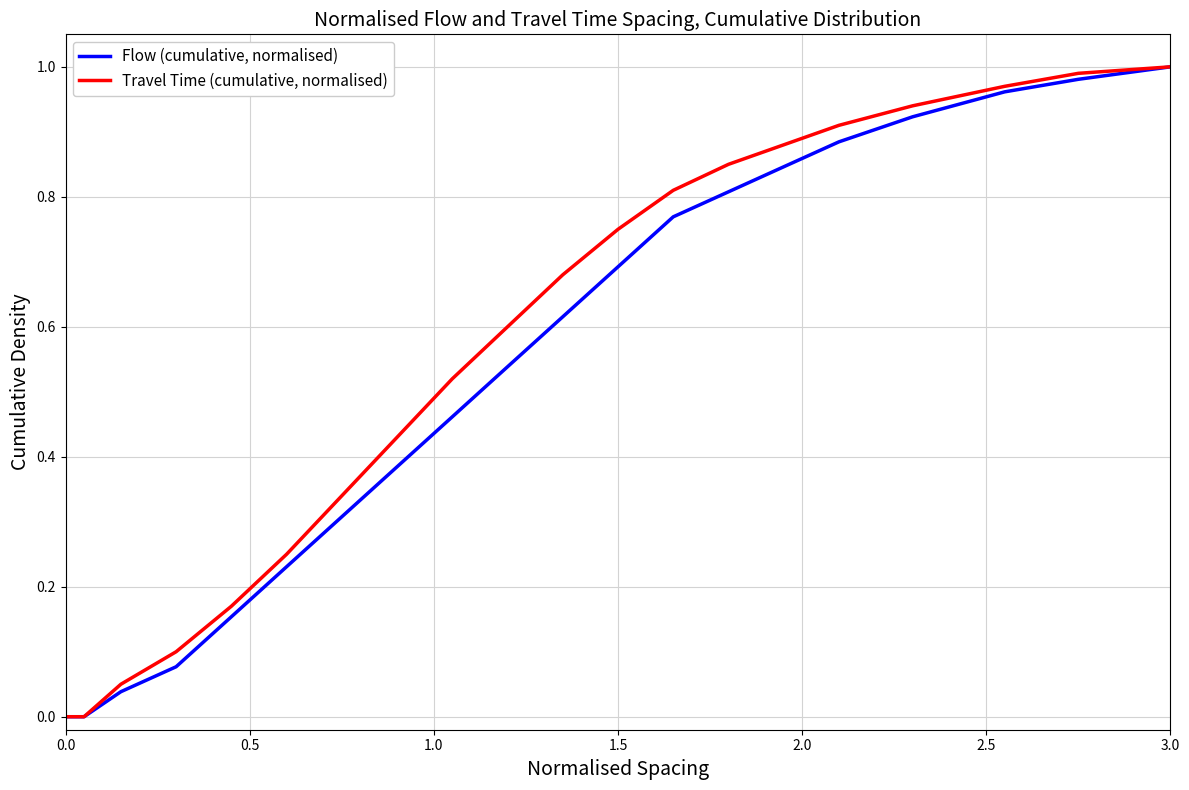

Rank the series by their average value, from highest to lowest.

Travel Time (cumulative, normalised), Flow (cumulative, normalised)